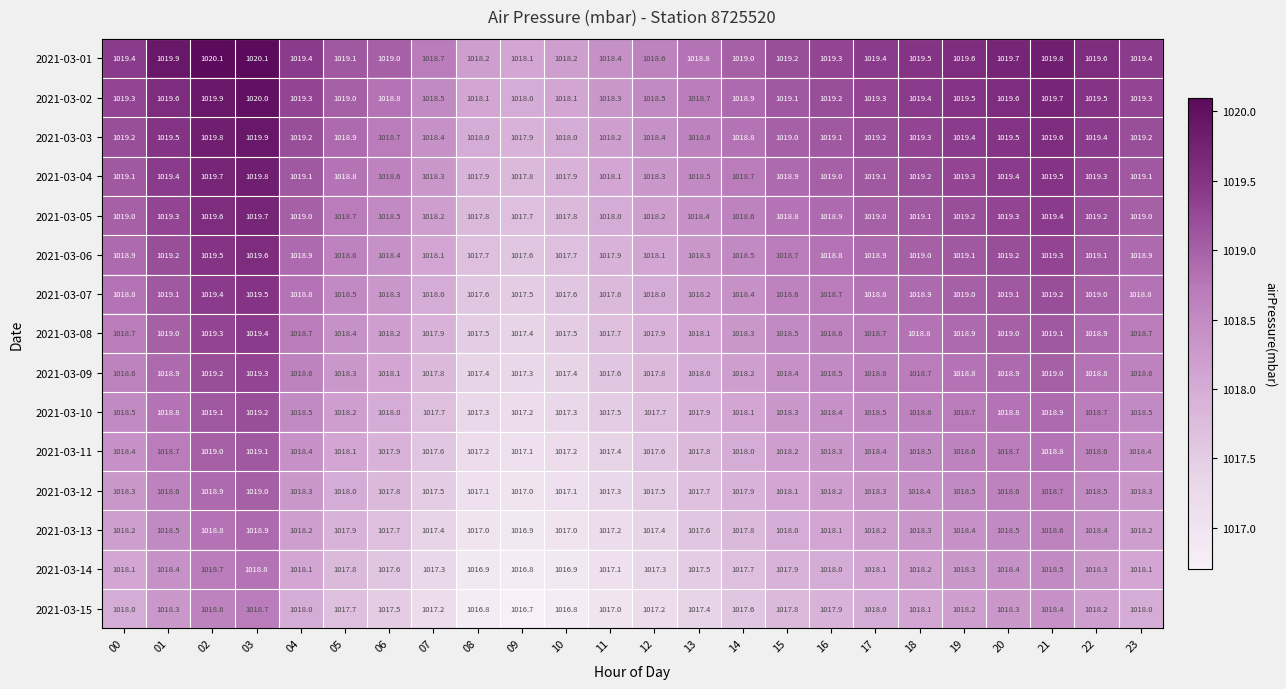

Read the 2021-03-02 value at 05.

1019.0